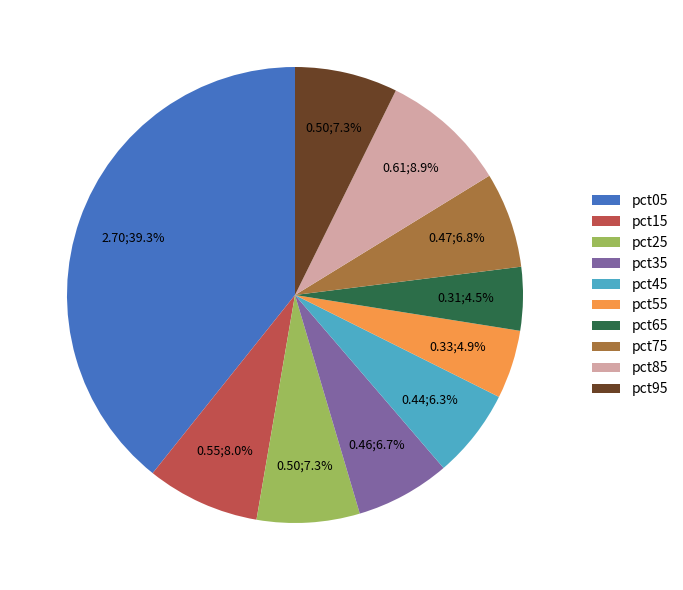

What percentage is the pct15 slice, to the nearest percent?

8%